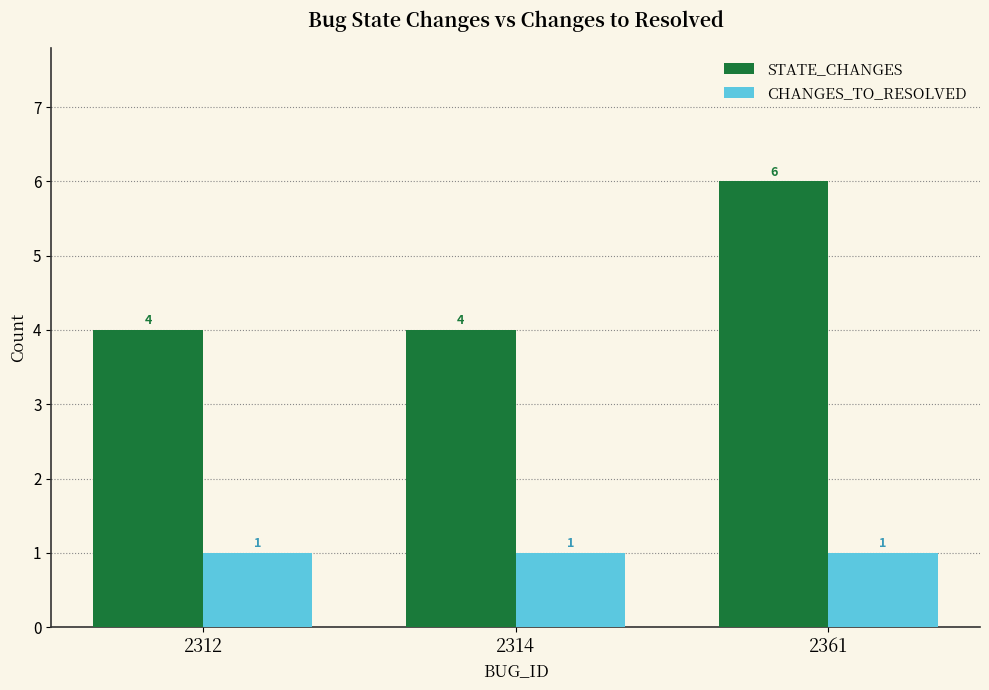

Are the bars horizontal?

No